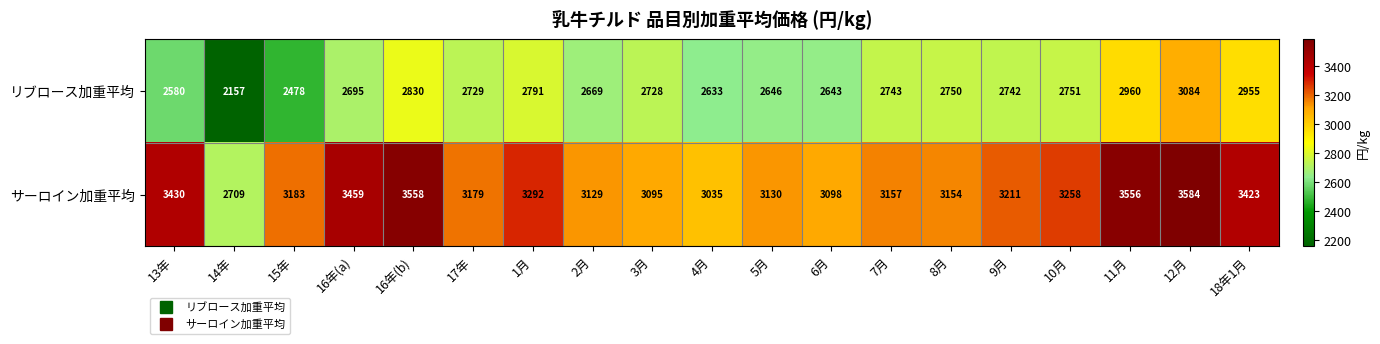

What is the difference between the second highest and second lowest values in the サーロイン加重平均 series?

523